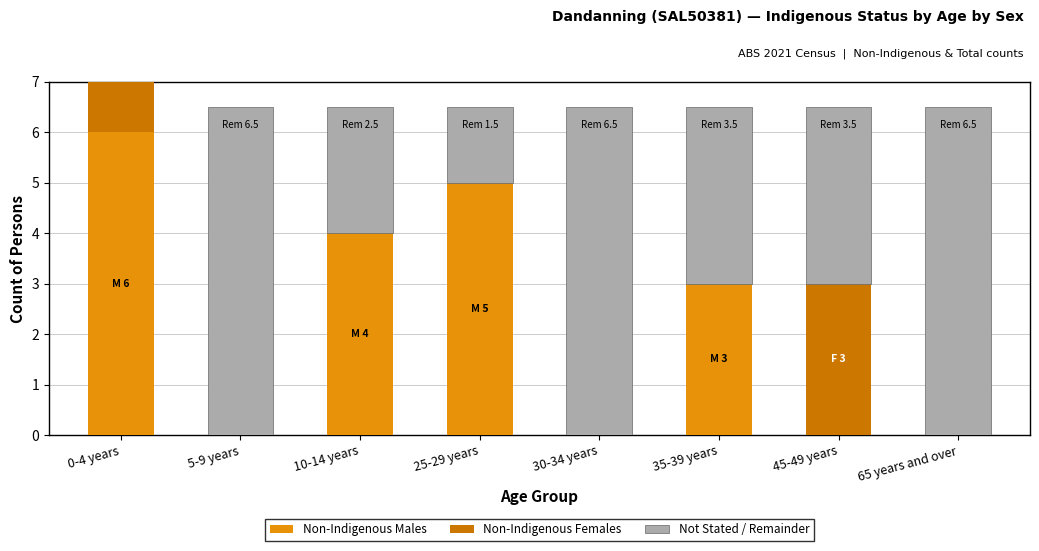

What is the label of the 2nd bar from the left?

5-9 years